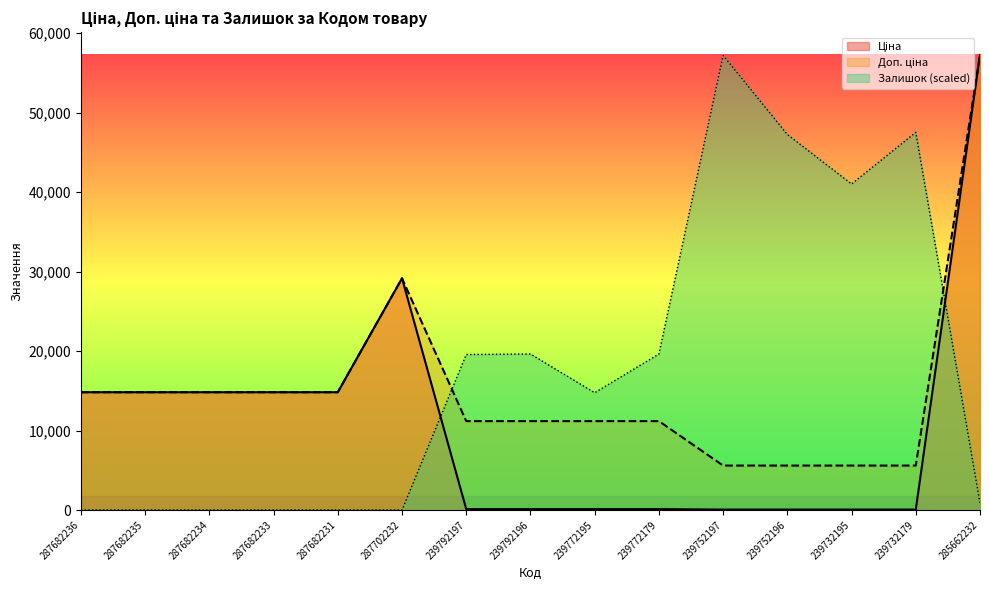

True or false: Доп. ціна has a value of 3532.9 at 239732179.

False